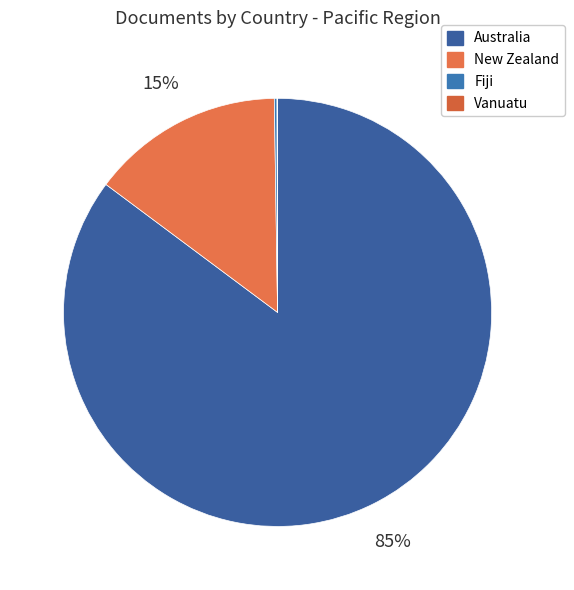

What percentage do Australia and New Zealand together represent?

99.8%